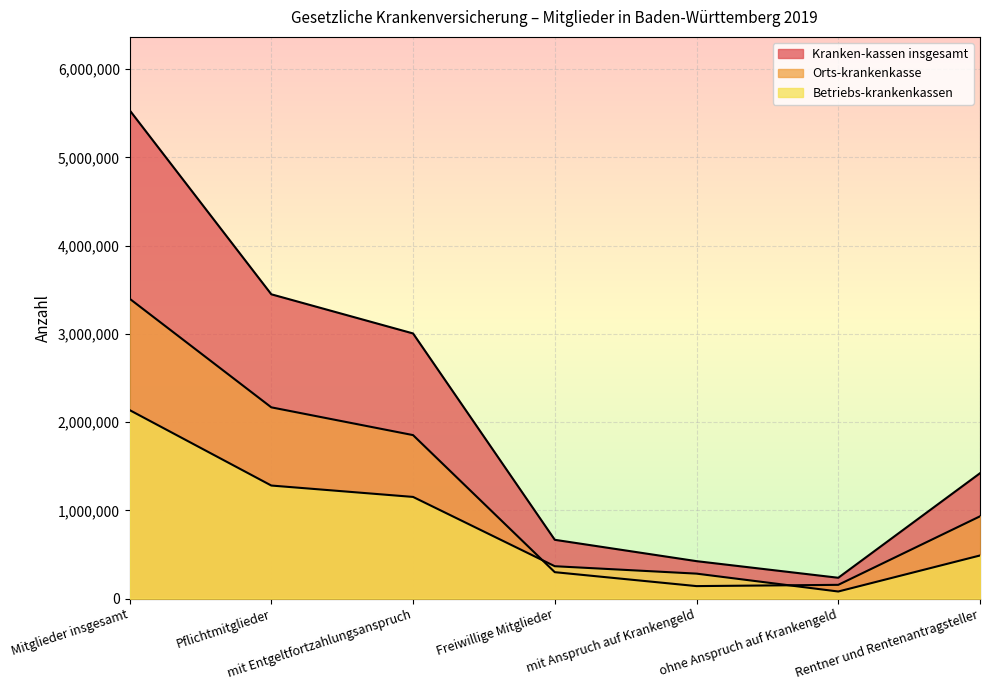

Reading right to left, what are all the values shown in this chart?

Kranken-kassen insgesamt: Rentner und Rentenantragsteller=1420936	ohne Anspruch auf Krankengeld=235954	mit Anspruch auf Krankengeld=424289	Freiwillige Mitglieder=666291	mit Entgeltfortzahlungsanspruch=3005354	Pflichtmitglieder=3449134	Mitglieder insgesamt=5536361
Orts-krankenkasse: Rentner und Rentenantragsteller=932420	ohne Anspruch auf Krankengeld=155776	mit Anspruch auf Krankengeld=141490	Freiwillige Mitglieder=299406	mit Entgeltfortzahlungsanspruch=1853031	Pflichtmitglieder=2167735	Mitglieder insgesamt=3399561
Betriebs-krankenkassen: Rentner und Rentenantragsteller=488516	ohne Anspruch auf Krankengeld=80178	mit Anspruch auf Krankengeld=282799	Freiwillige Mitglieder=366885	mit Entgeltfortzahlungsanspruch=1152323	Pflichtmitglieder=1281399	Mitglieder insgesamt=2136800